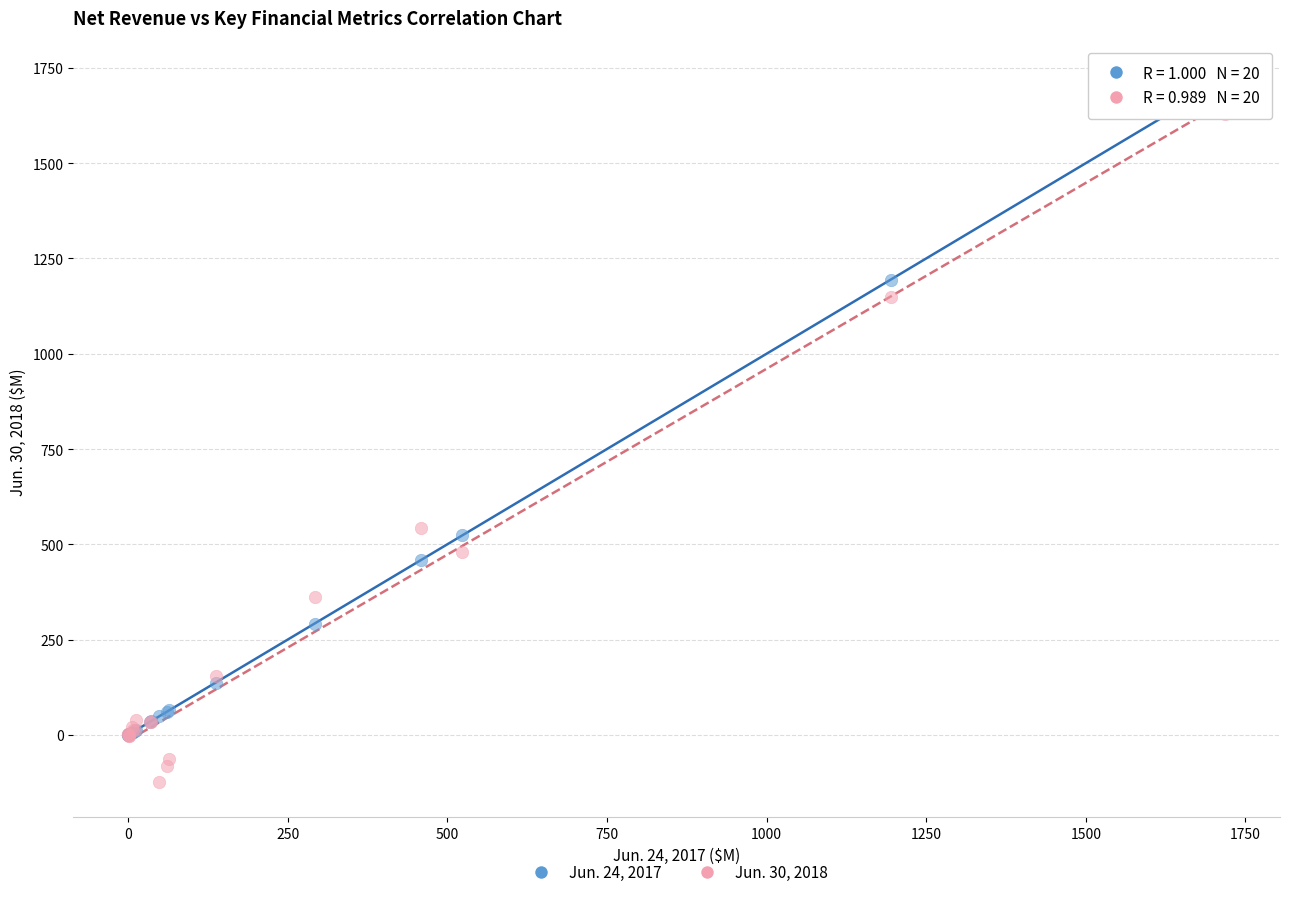

What are all the series names shown in the legend?

Jun. 24, 2017, Jun. 30, 2018